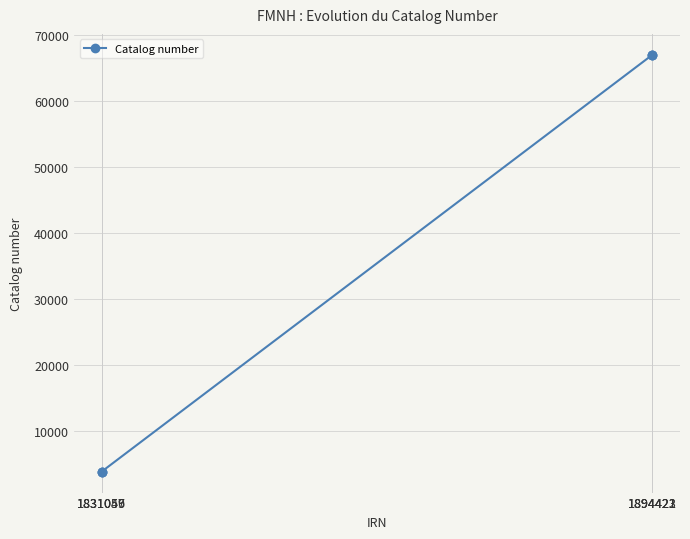

What is the smallest value displayed?

3891